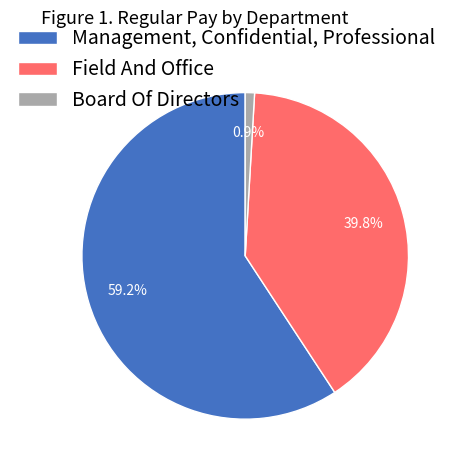

How many slices are in this pie chart?

3